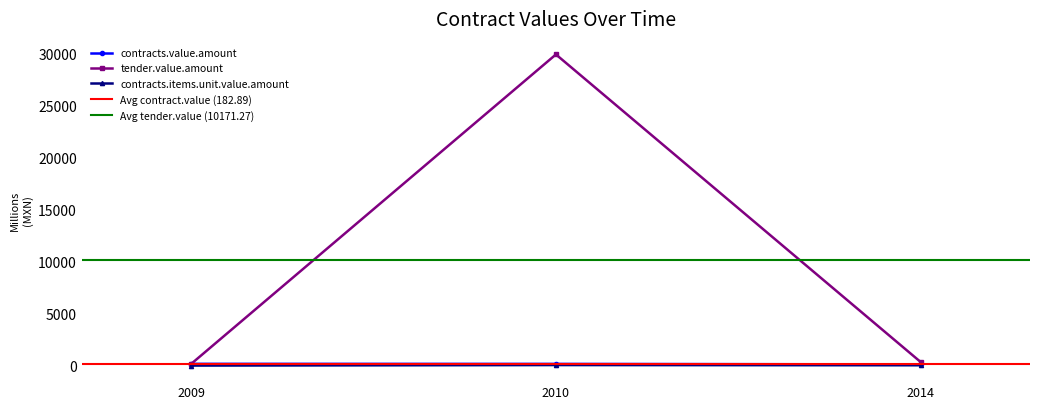

What is the total value across all series at 2010?

30210.2